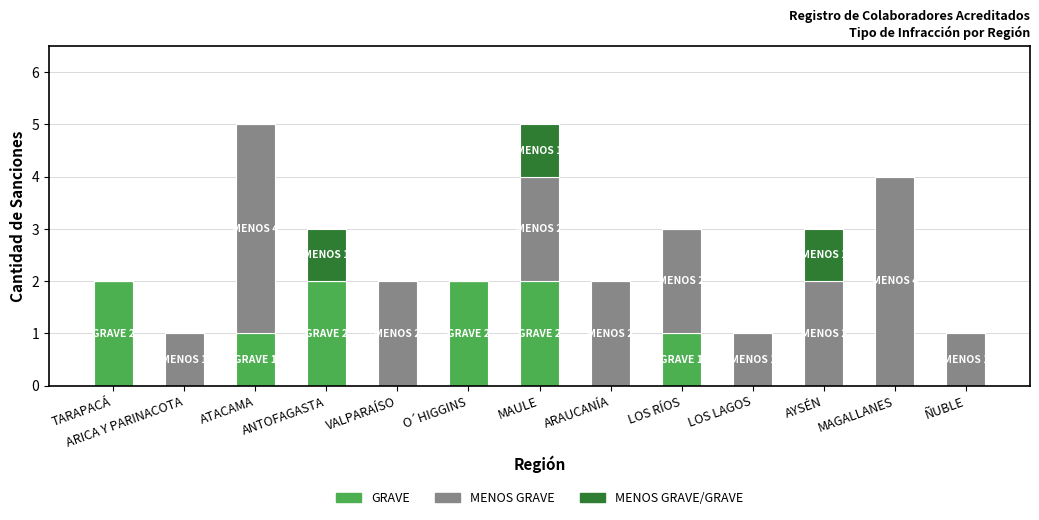

What are all the series names shown in the legend?

GRAVE, MENOS GRAVE, MENOS GRAVE/GRAVE